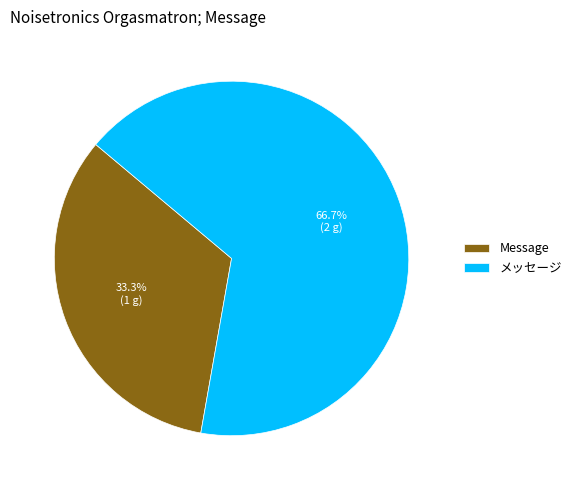

Does any single category account for the majority?

Yes